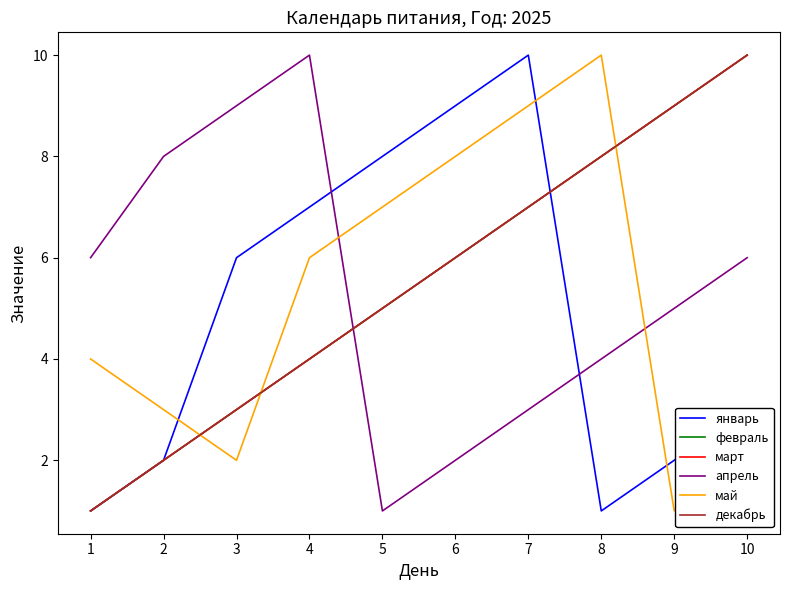

What is the value of the март point at the 2nd from the left?

2